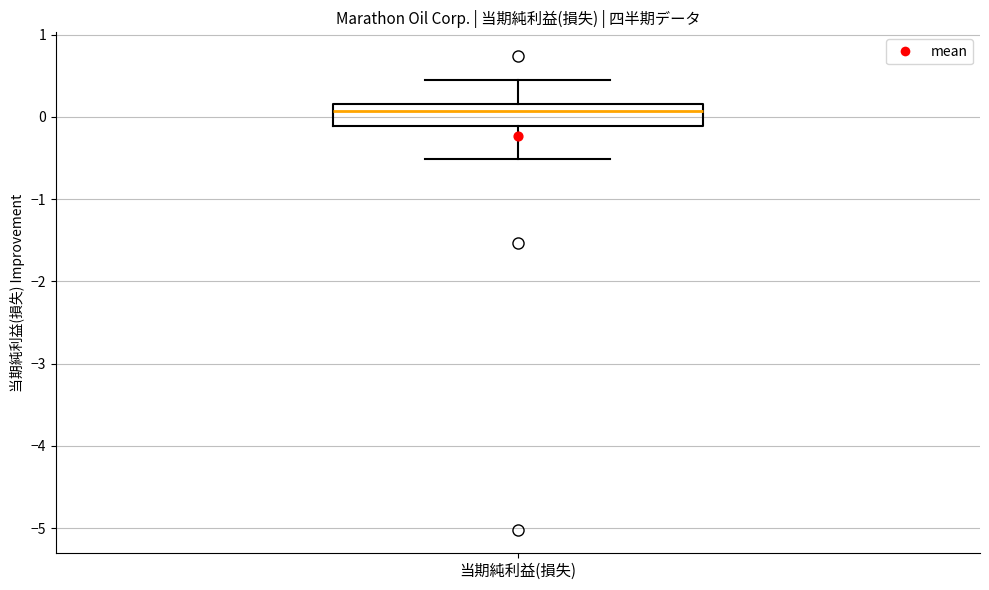

Where does the lower whisker of the box for 当期純利益(損失) end on the y-axis? The values are not printed on the chart, so give them approximately, as read against the axis.

-0.5